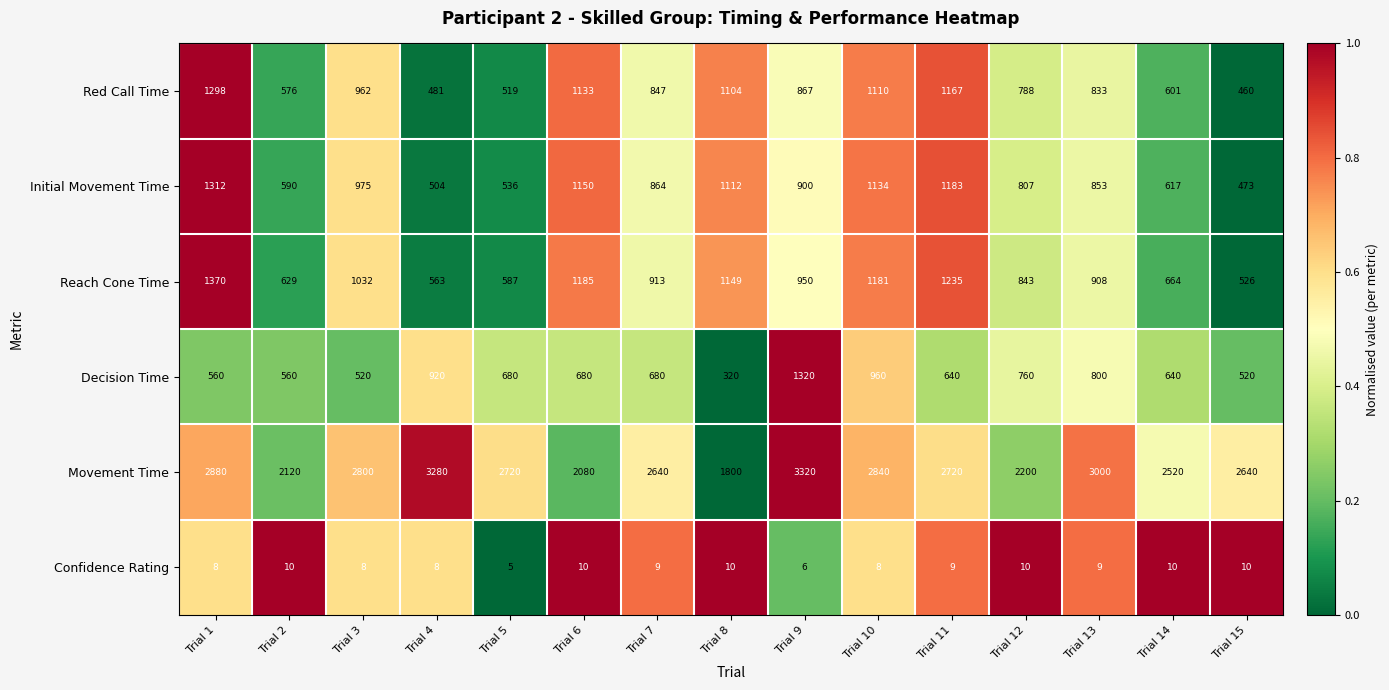

What is the sum of all Confidence Rating values?

130